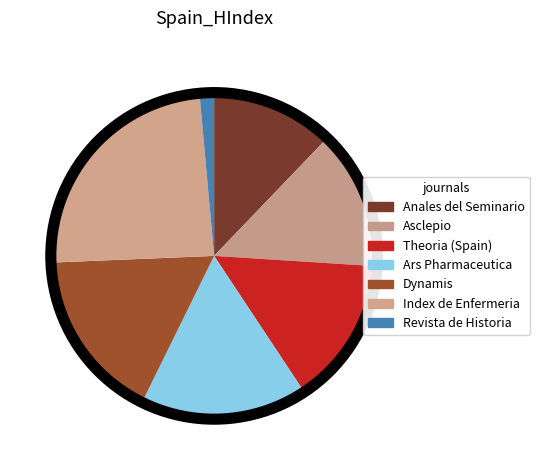

Is there a majority slice in this chart?

No